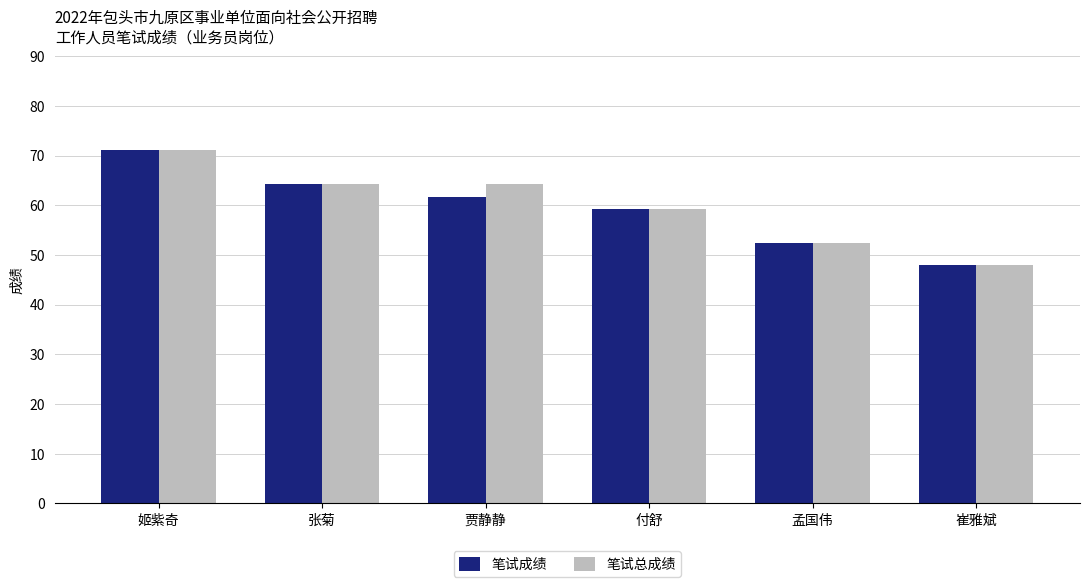

What is the label of the 5th bar from the left?

孟国伟